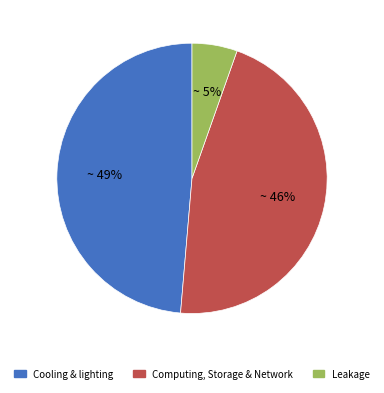

To the nearest percent, what is the average slice percentage?

33%